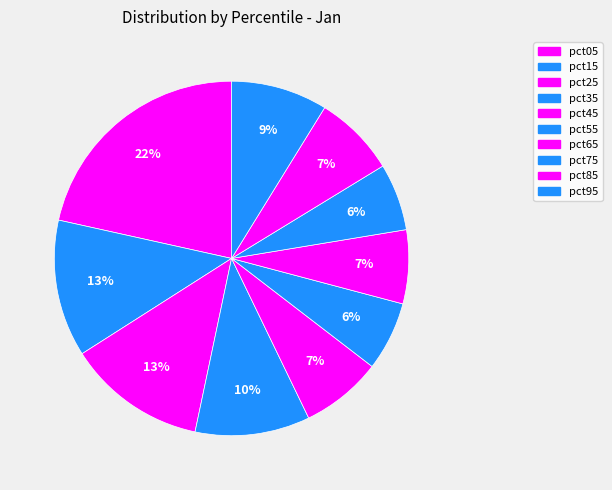

To the nearest percent, what is the difference between the pct65 and pct05 slice percentages?

15%